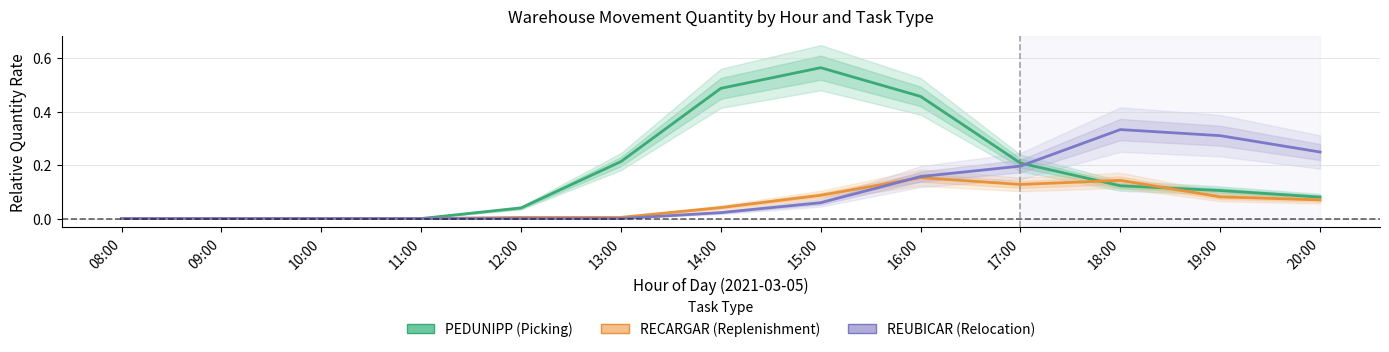

True or false: REUBICAR (Relocation) has more than 1 points higher than both neighbors.

False